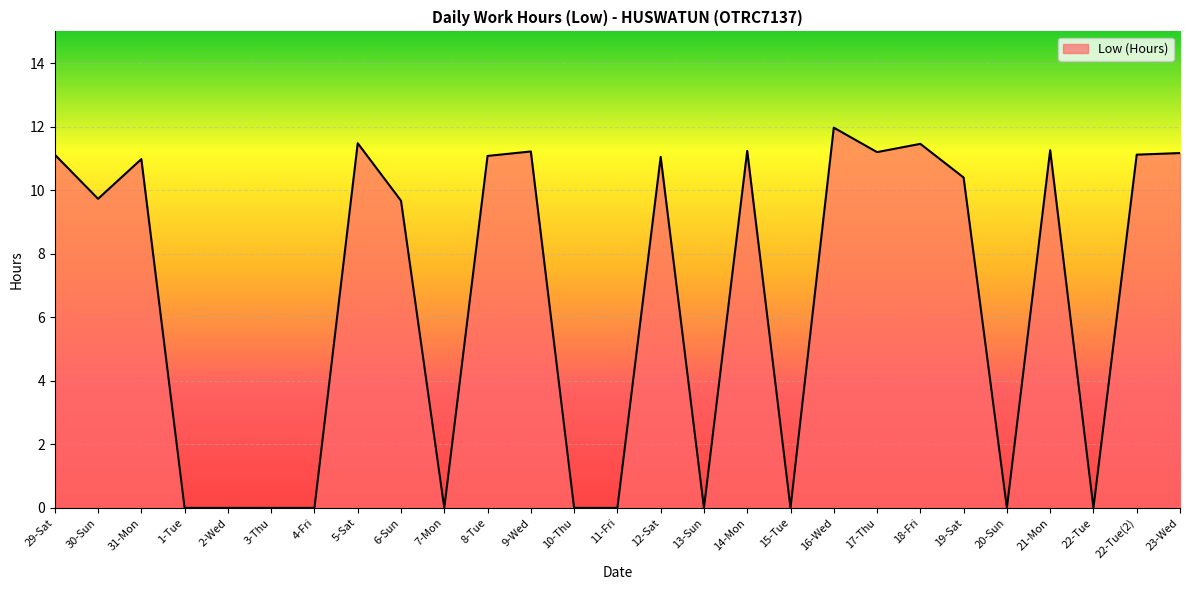

At which label does the data first exceed 10?

29-Sat